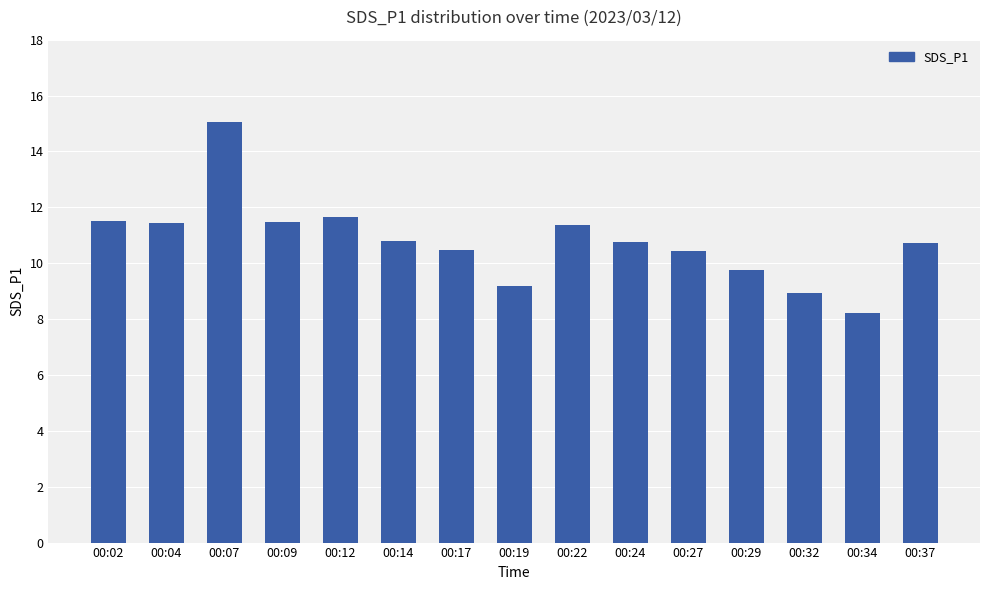

What is the average value?

10.8